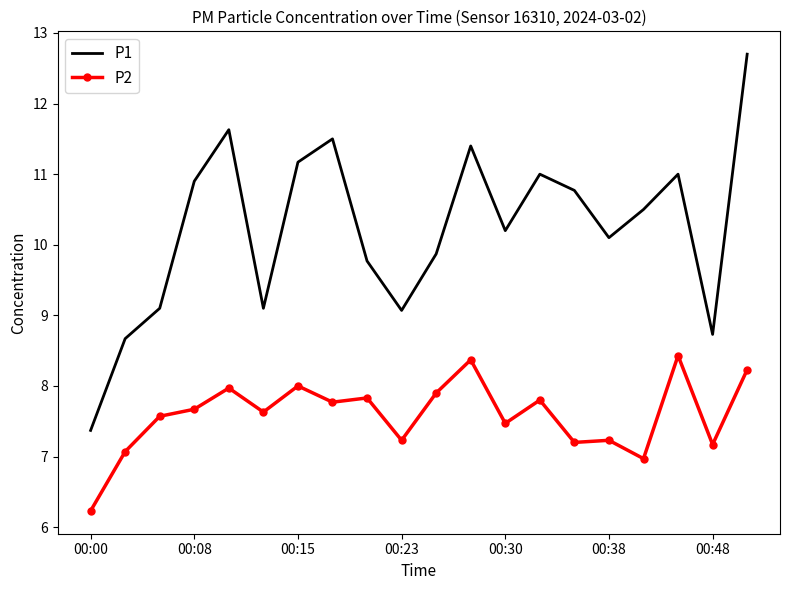

What are all the series names shown in the legend?

P1, P2